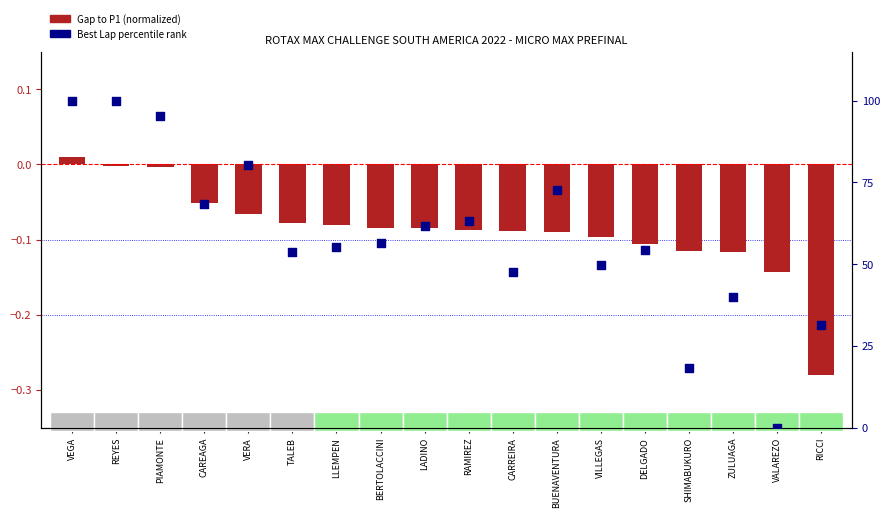

What are all the series names shown in the legend?

Gap to P1 (normalized), Best Lap percentile rank